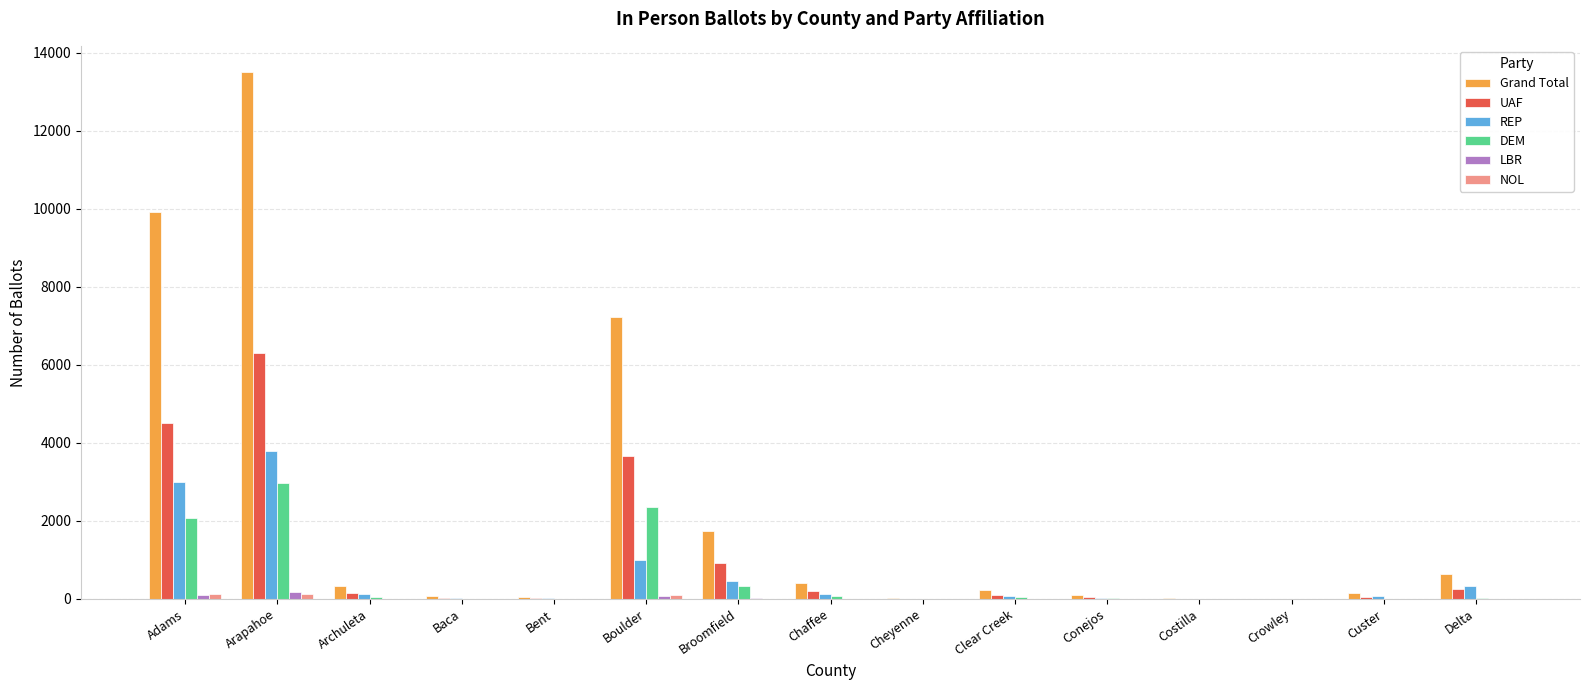

At which category is the sum across all series the highest?

Arapahoe